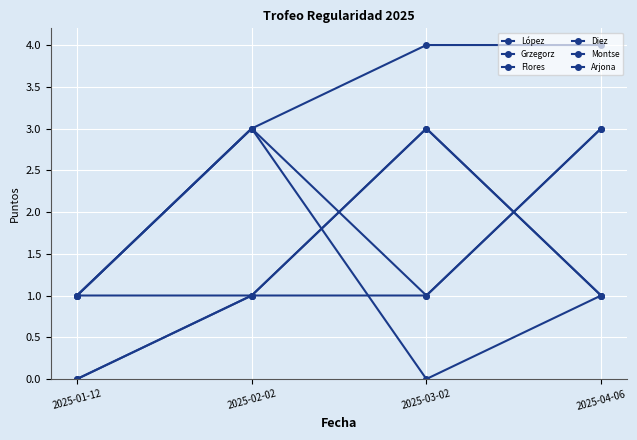

Is it true that Grzegorz equals 1 at 2025-03-02?

True